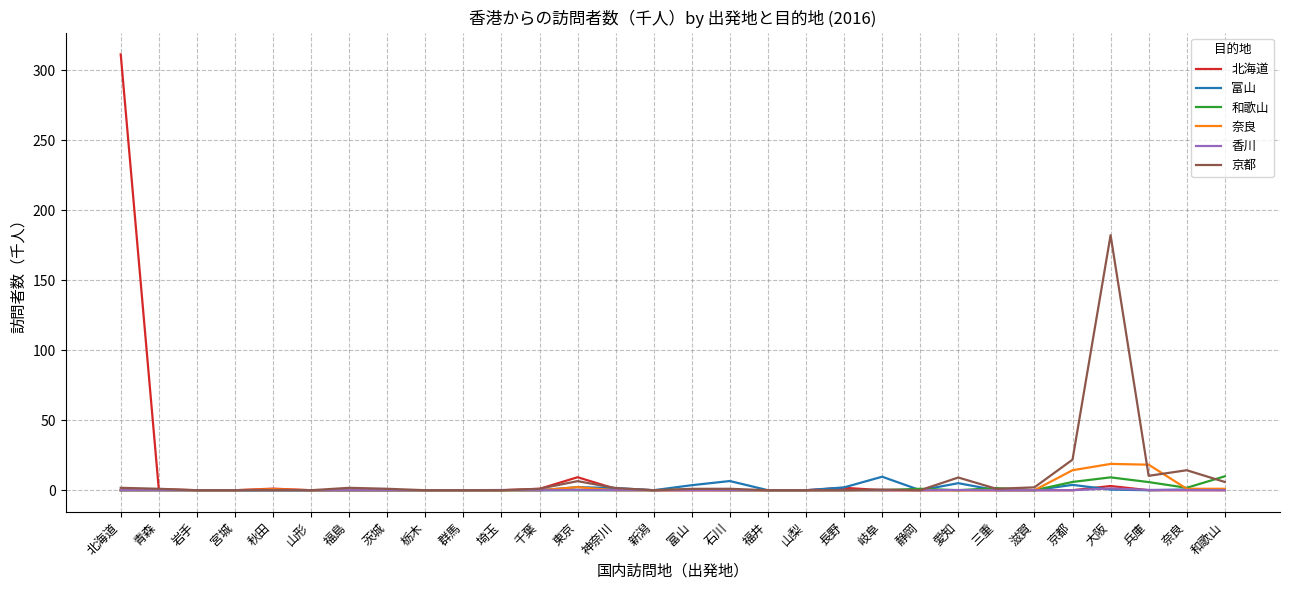

What is the difference between the maximum and minimum values in the 和歌山 series?

9.9